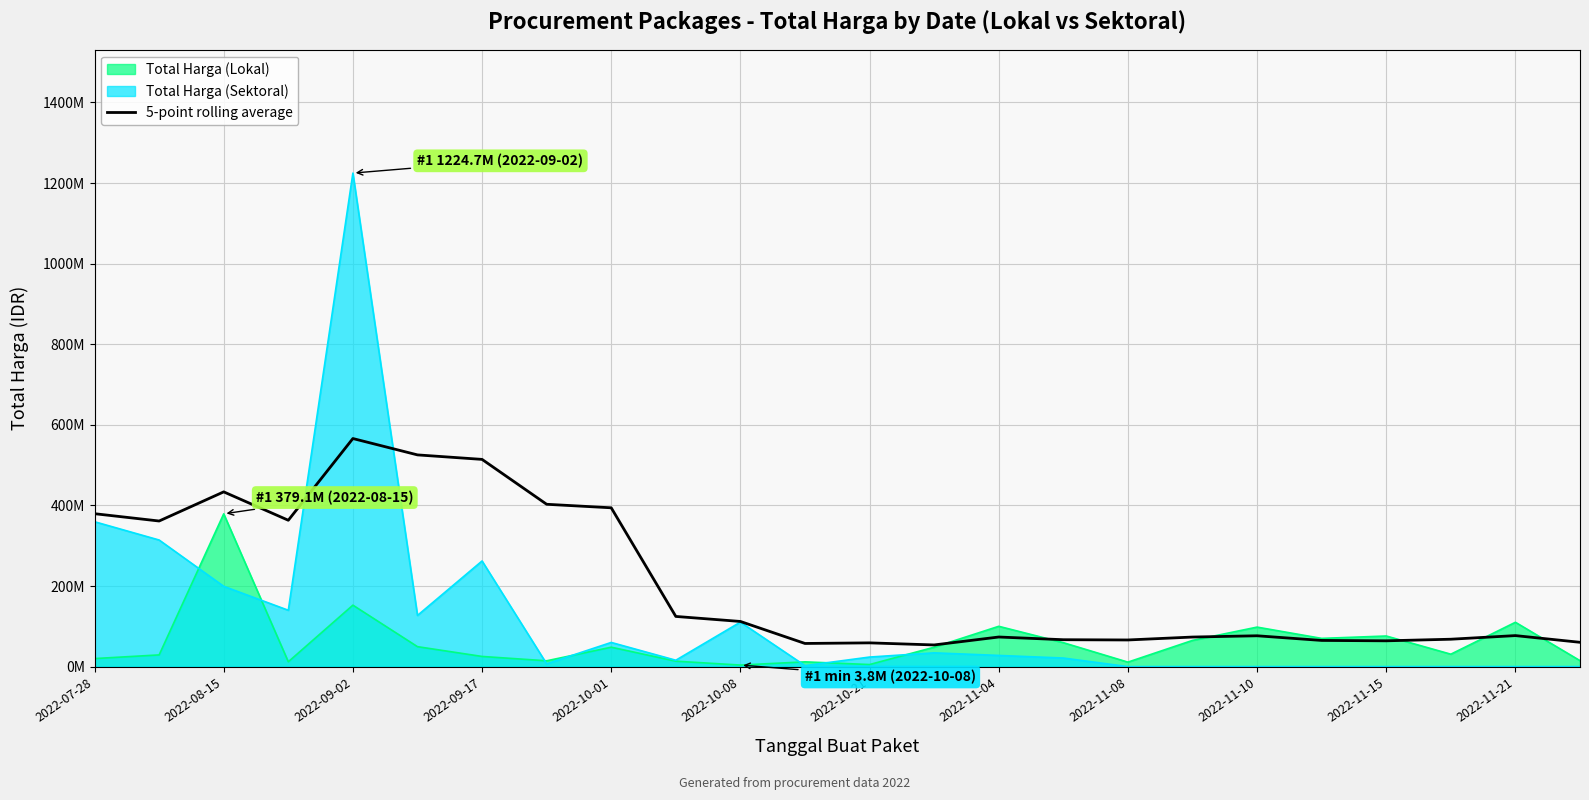

What are all the series names shown in the legend?

Total Harga (Lokal), Total Harga (Sektoral), 5-point rolling average